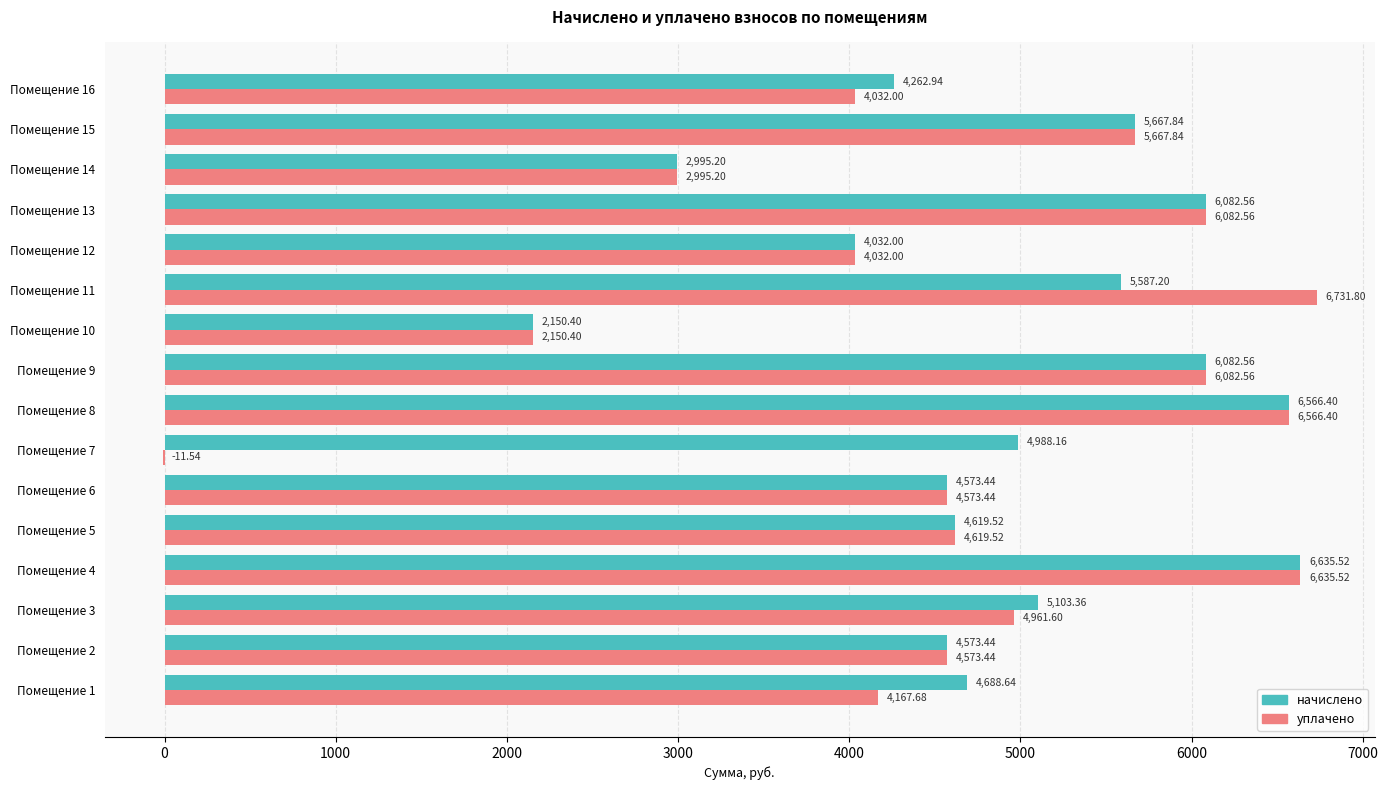

What is the sum of all уплачено values?

73860.4